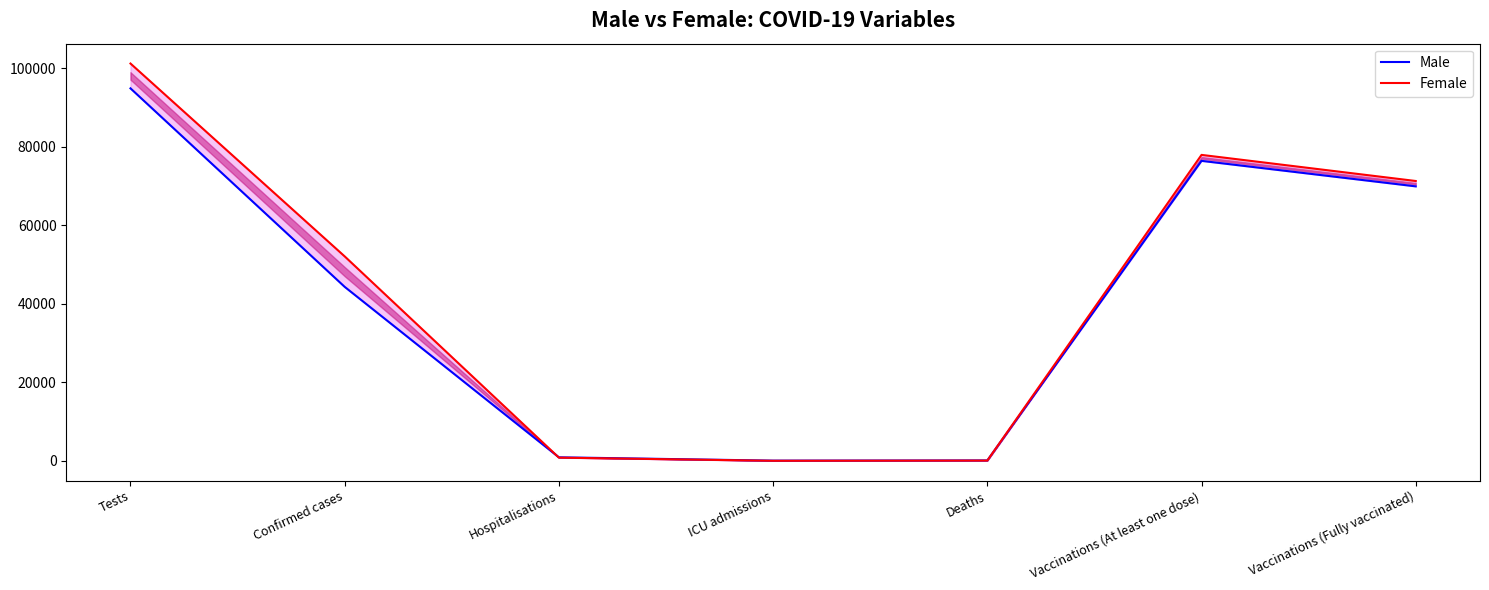

Which label corresponds to the largest value in the chart?

Tests